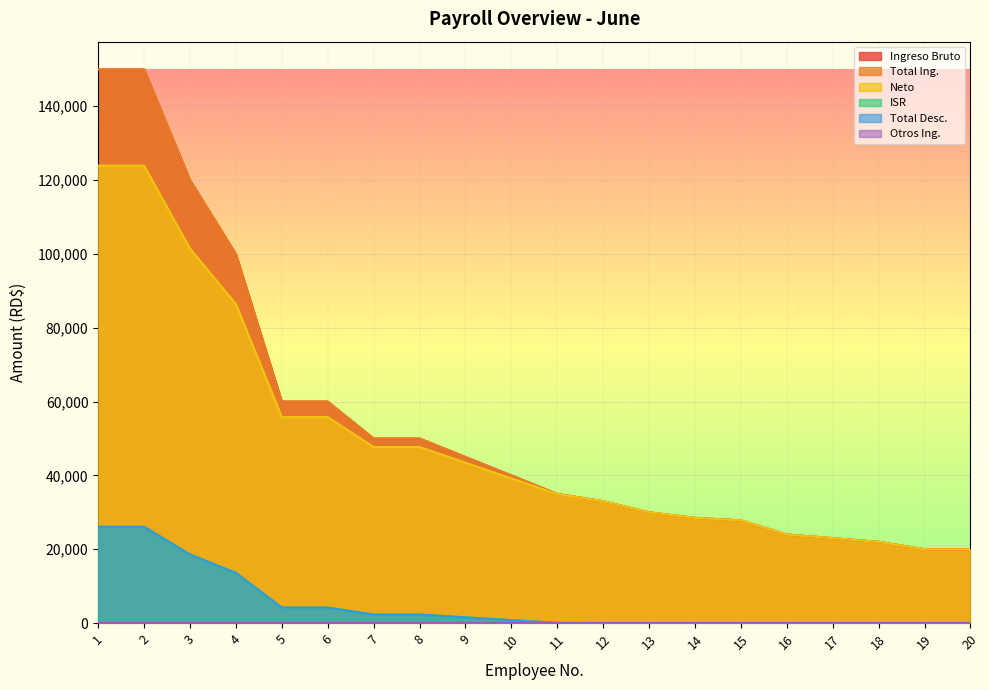

How many values in the Ingreso Bruto series are below 40000?

10